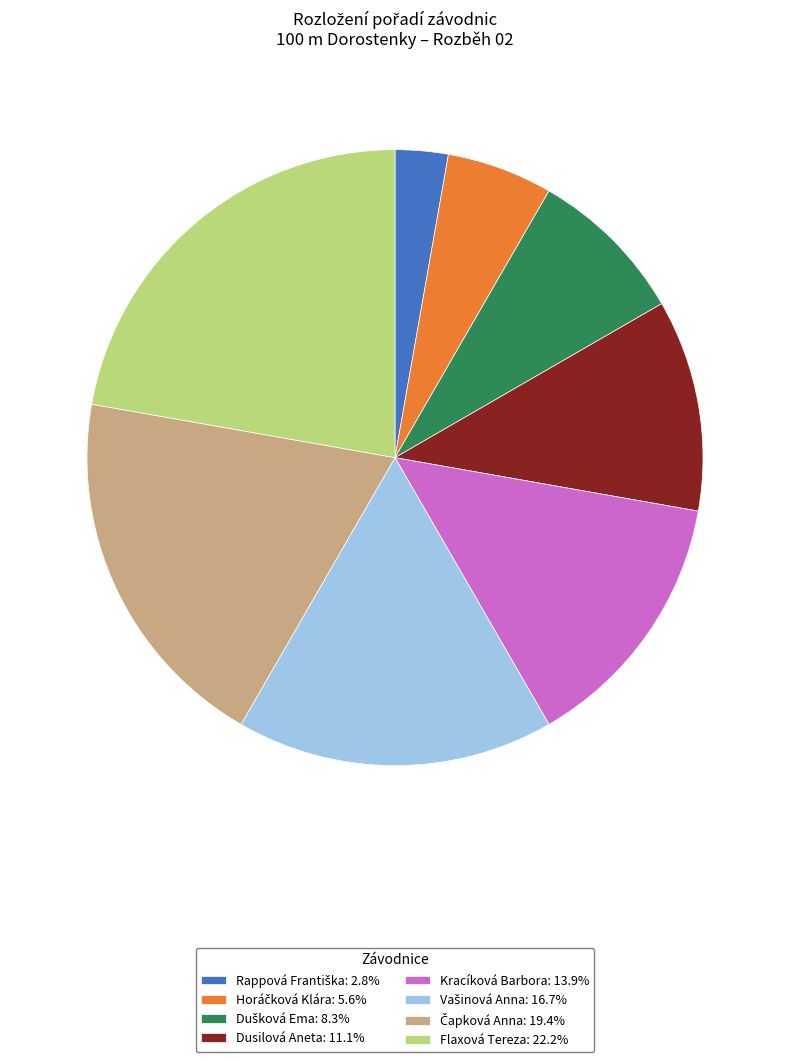

Which category has the biggest portion of the pie?

Flaxová Tereza